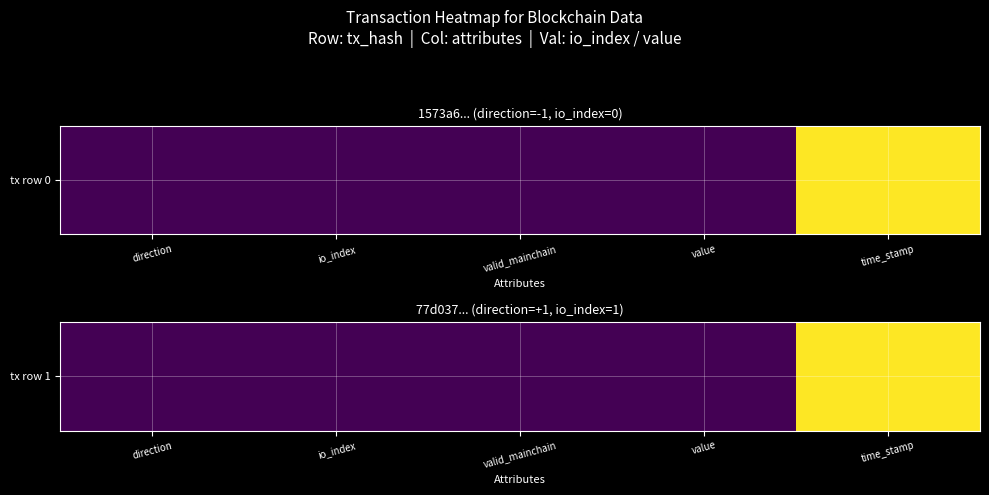

How many data points does each series have?

5